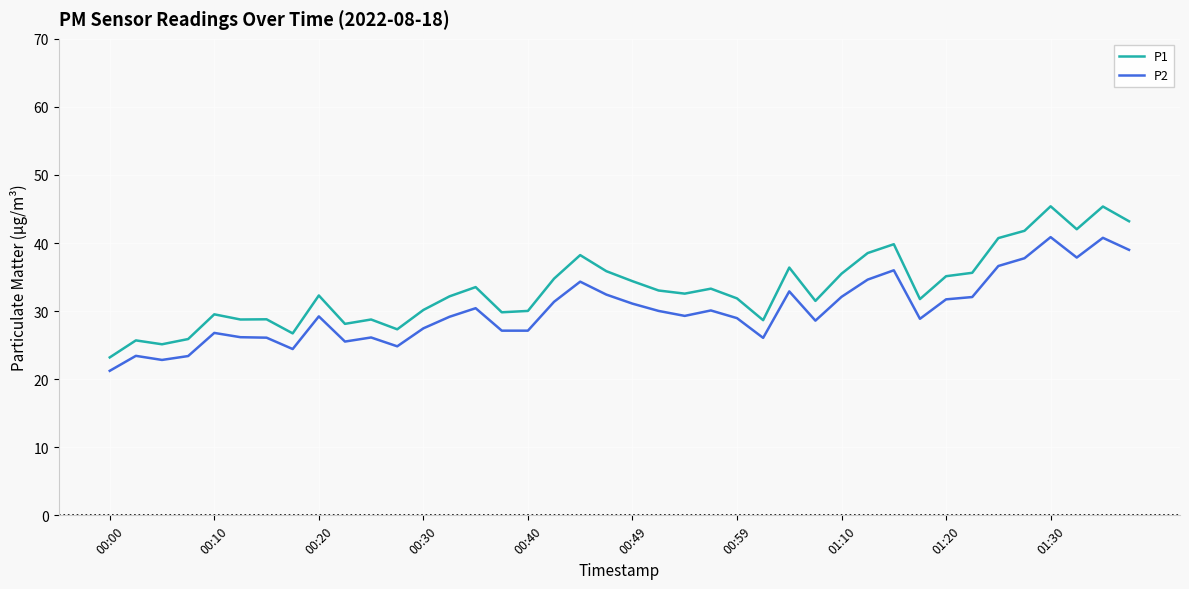

List the series in order of their overall mean, lowest first.

P2, P1